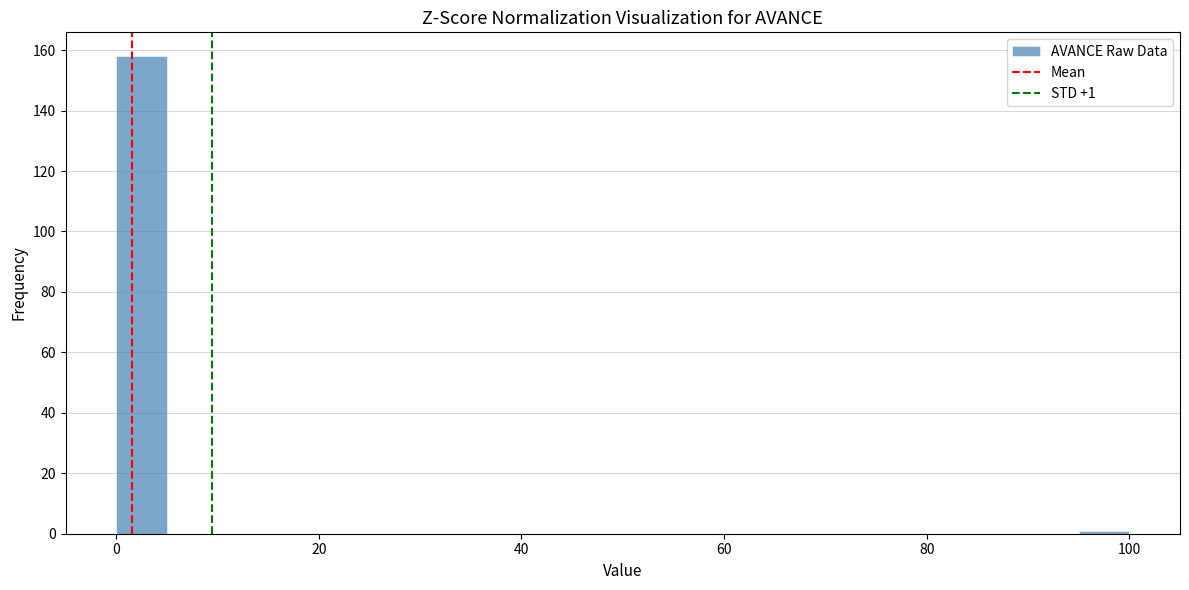

Read against the x-axis, roughly where is the centre of the tallest bar?

2